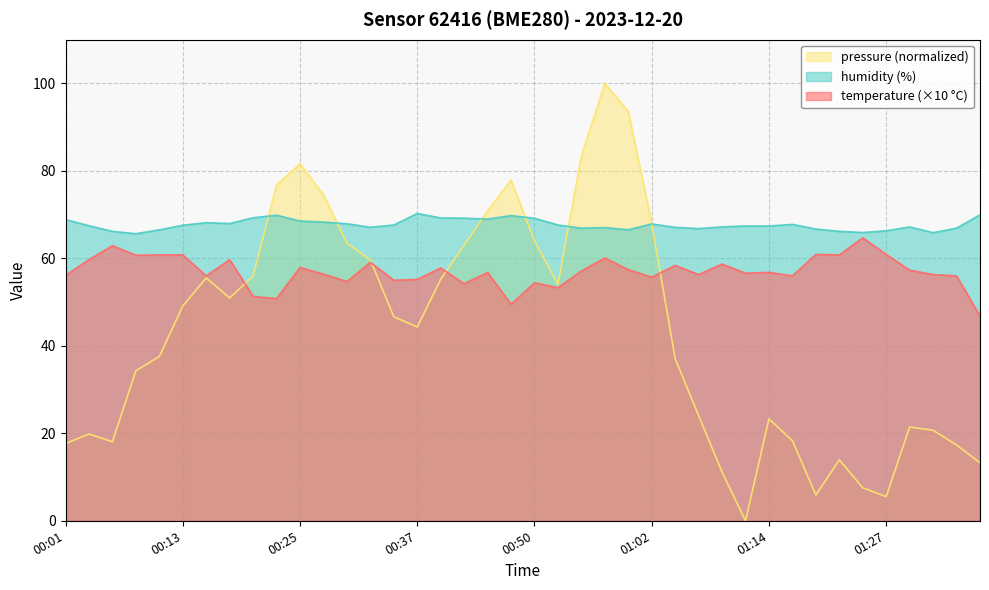

What position from the left is 00:05?

3